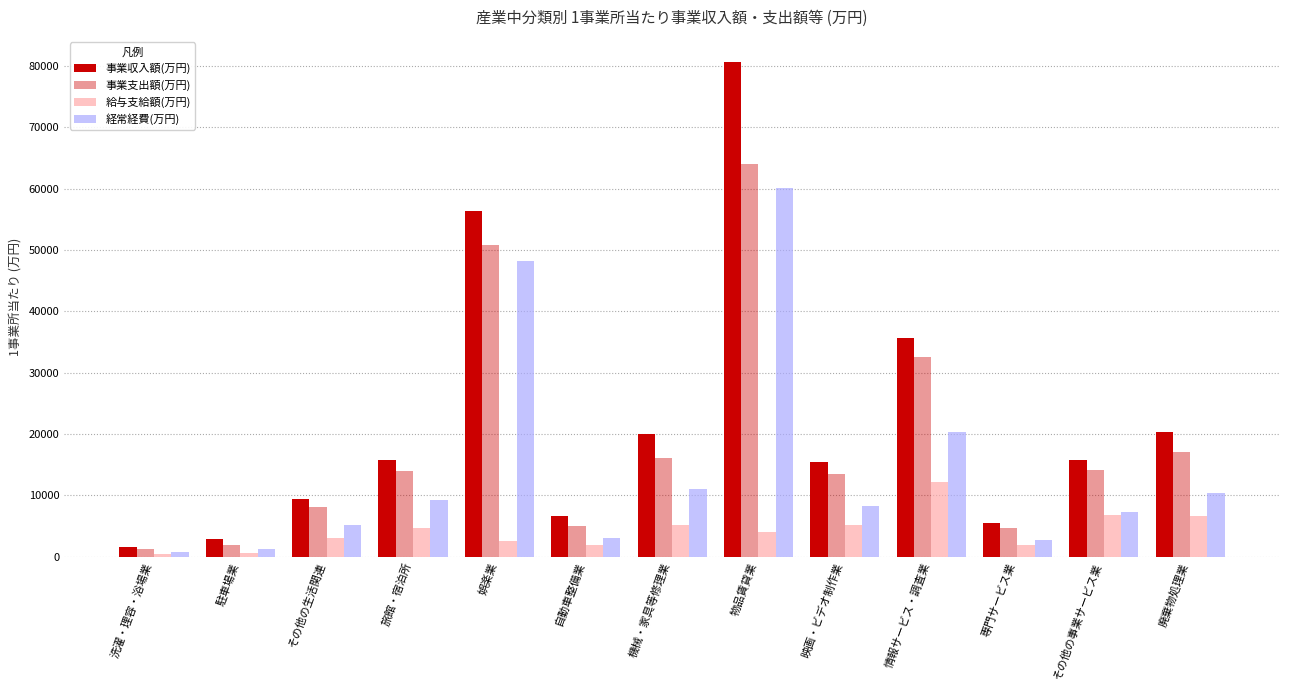

Reading left to right, extract all data points from this chart.

事業収入額(万円): 洗濯・理容・浴場業=1567	駐車場業=2808	その他の生活関連=9445	旅館・宿泊所=15780	娯楽業=56367	自動車整備業=6553	機械・家具等修理業=20032	物品賃貸業=80688	映画・ビデオ制作業=15362	情報サービス・調査業=35578	専門サービス業=5476	その他の事業サービス業=15760	廃棄物処理業=20283
事業支出額(万円): 洗濯・理容・浴場業=1198	駐車場業=1943	その他の生活関連=8151	旅館・宿泊所=13961	娯楽業=50742	自動車整備業=5018	機械・家具等修理業=16060	物品賃貸業=63952	映画・ビデオ制作業=13447	情報サービス・調査業=32478	専門サービス業=4612	その他の事業サービス業=14092	廃棄物処理業=17011
給与支給額(万円): 洗濯・理容・浴場業=499	駐車場業=630	その他の生活関連=3045	旅館・宿泊所=4688	娯楽業=2598	自動車整備業=1914	機械・家具等修理業=5075	物品賃貸業=3934	映画・ビデオ制作業=5151	情報サービス・調査業=12205	専門サービス業=1963	その他の事業サービス業=6803	廃棄物処理業=6631
経常経費(万円): 洗濯・理容・浴場業=699	駐車場業=1313	その他の生活関連=5105	旅館・宿泊所=9273	娯楽業=48145	自動車整備業=3105	機械・家具等修理業=10985	物品賃貸業=60018	映画・ビデオ制作業=8296	情報サービス・調査業=20273	専門サービス業=2649	その他の事業サービス業=7290	廃棄物処理業=10380